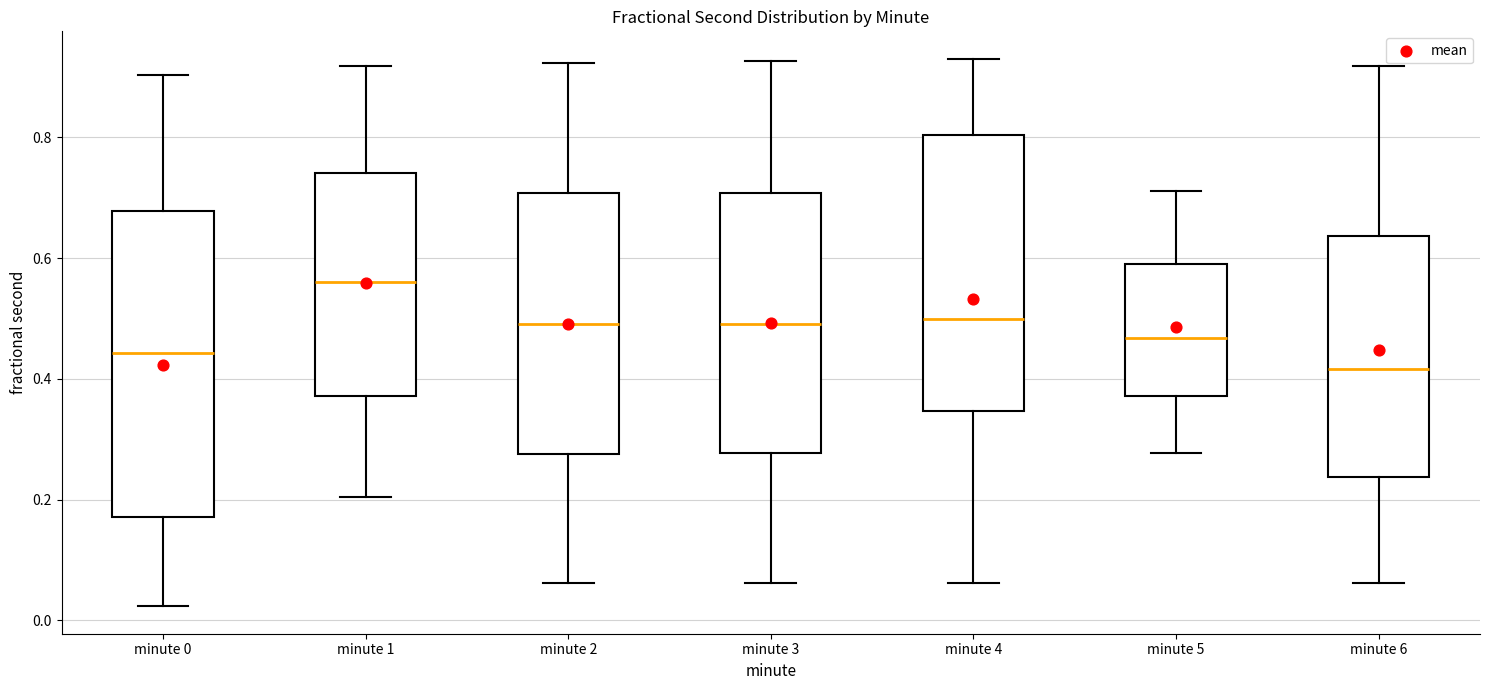

Reading left to right, transcribe this box plot: for each box, give where its median line is, the range the box spans, and where its two whiskers end, as read against the y-axis. The values are not printed on the chart, so give them approximately, as read against the axis.

minute 0: median 0.44, box 0.18 to 0.68, whiskers 0.02 to 0.90
minute 1: median 0.56, box 0.38 to 0.74, whiskers 0.20 to 0.92
minute 2: median 0.50, box 0.28 to 0.70, whiskers 0.06 to 0.92
minute 3: median 0.50, box 0.28 to 0.70, whiskers 0.06 to 0.92
minute 4: median 0.50, box 0.34 to 0.80, whiskers 0.06 to 0.94
minute 5: median 0.46, box 0.38 to 0.58, whiskers 0.28 to 0.72
minute 6: median 0.42, box 0.24 to 0.64, whiskers 0.06 to 0.92